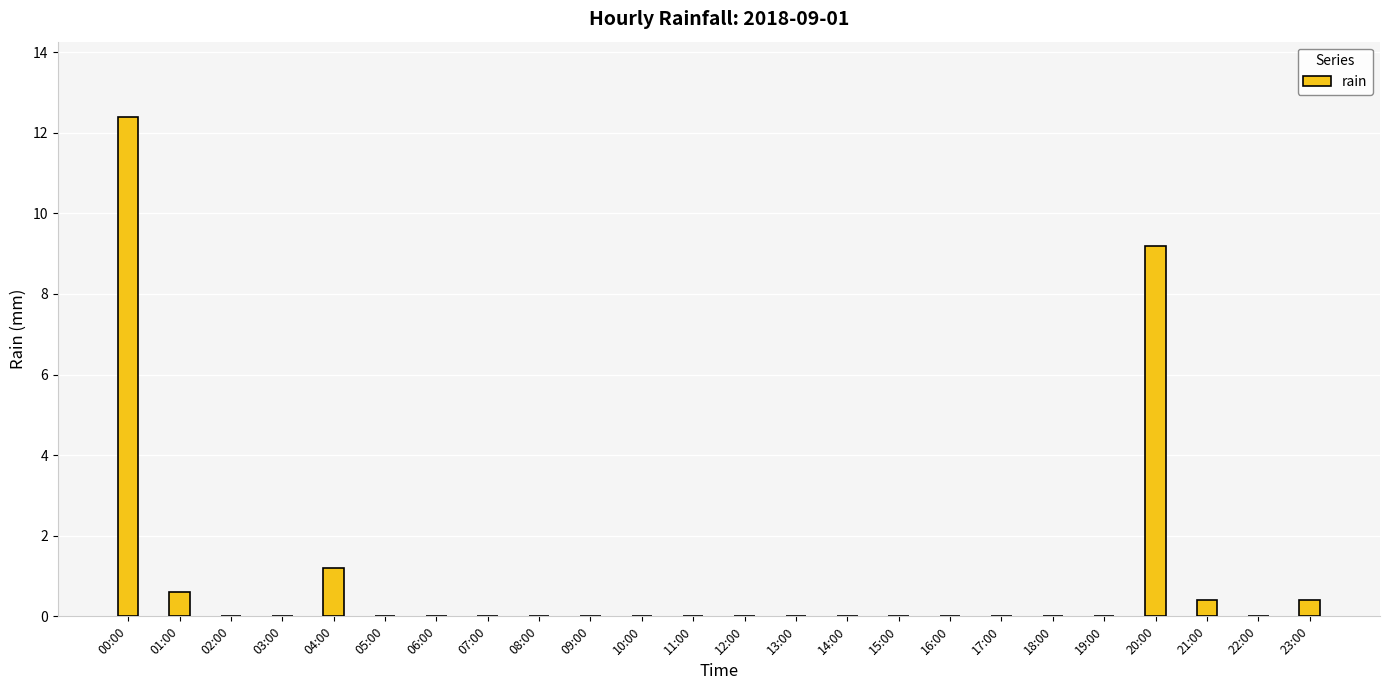

Which category has the highest value across all series?

00:00